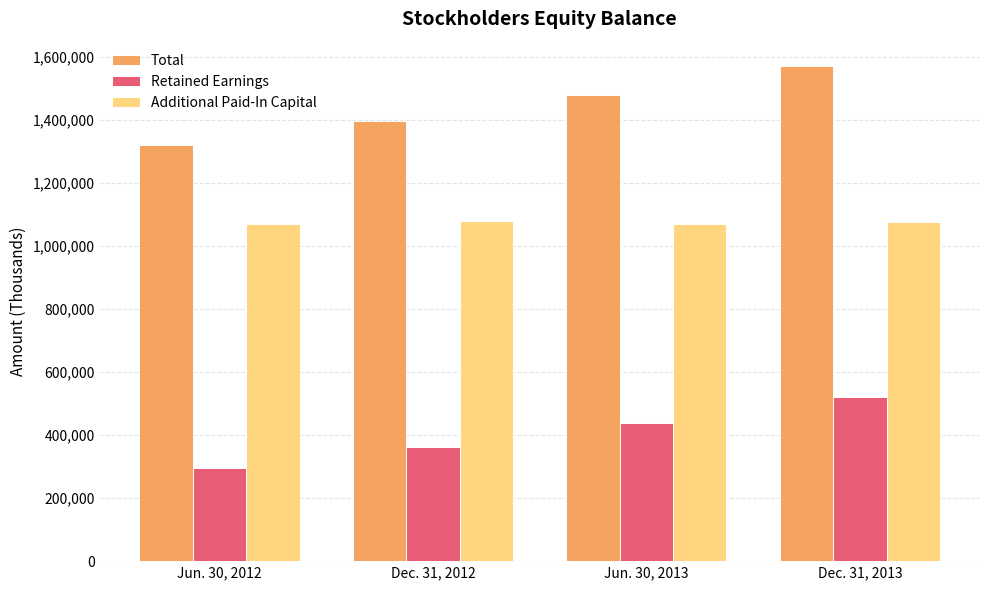

The Additional Paid-In Capital series shows 1078693 at Dec. 31, 2012. True or false?

True